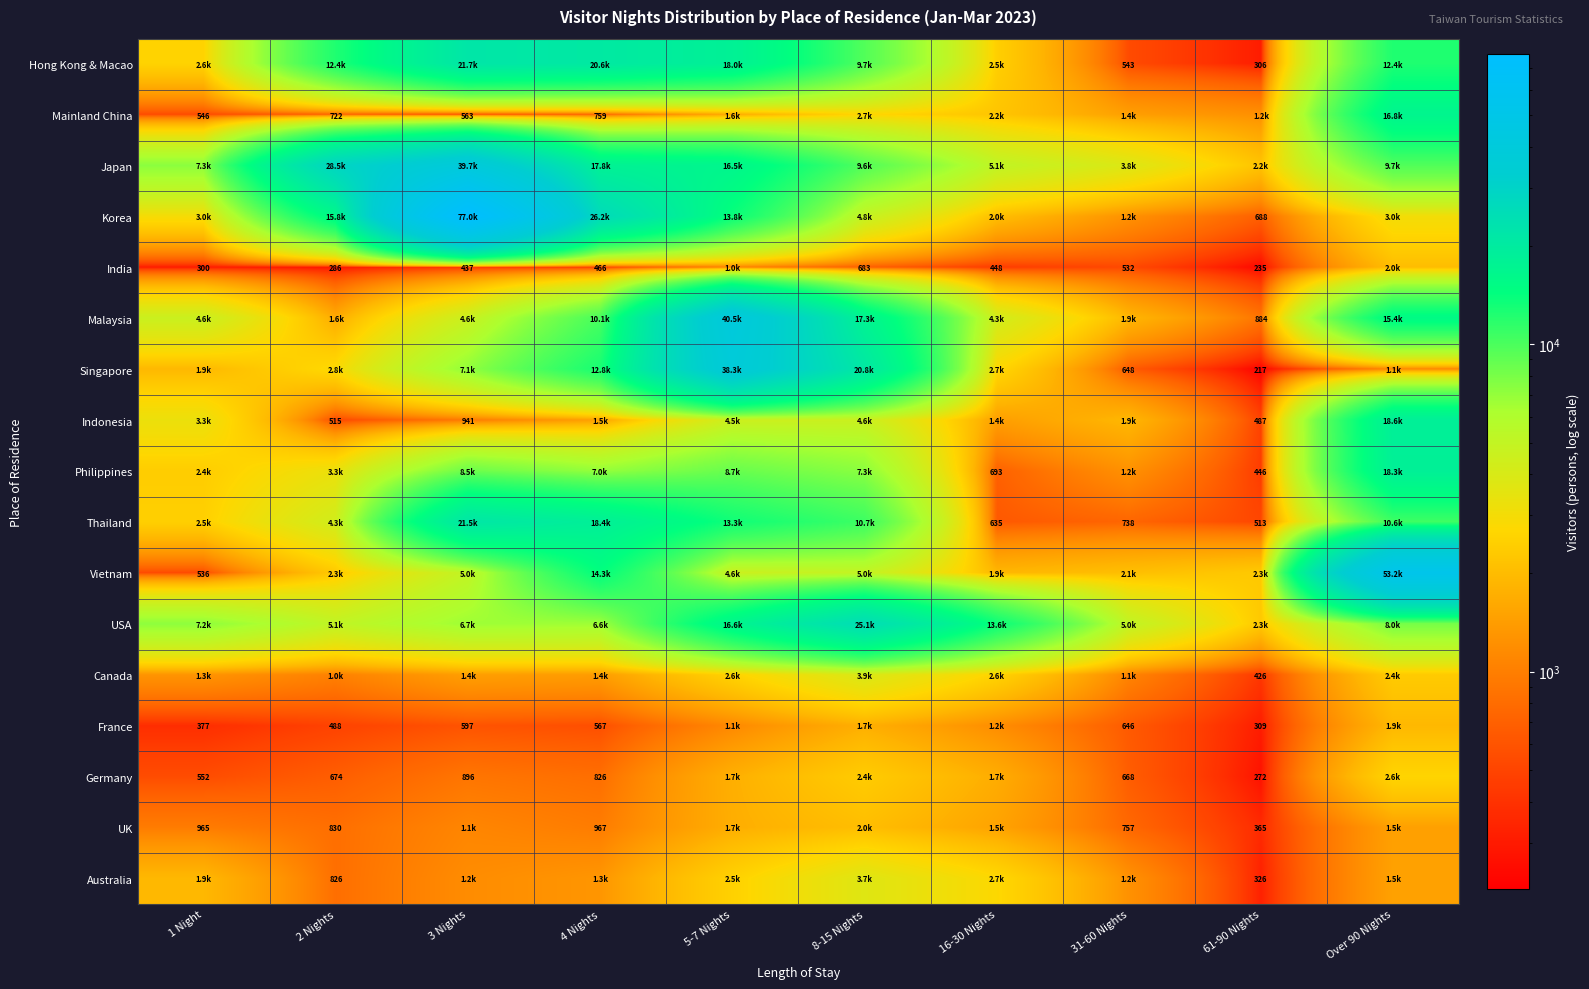

True or false: France has a value of 567 at 4 Nights.

True